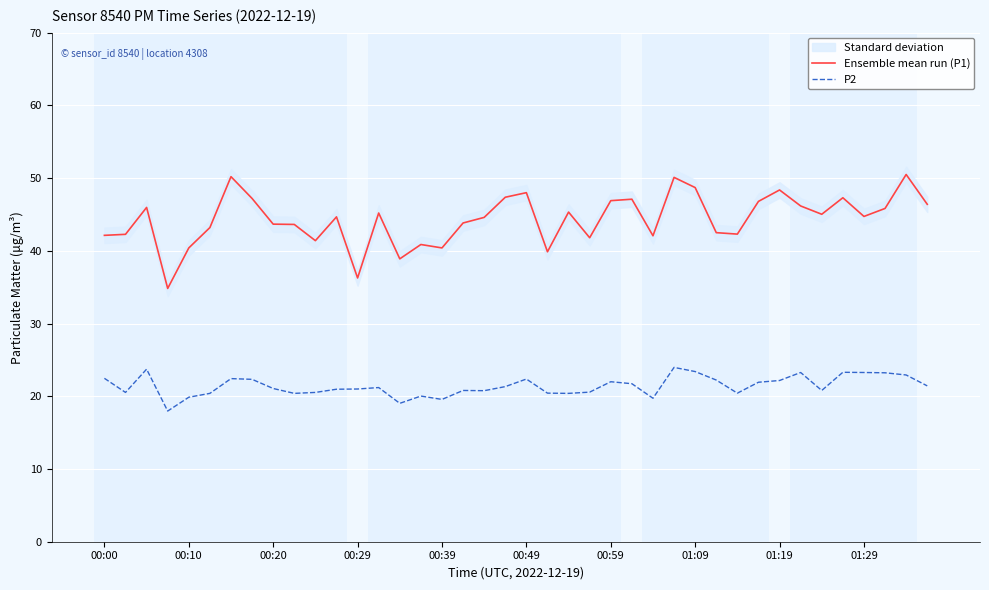

At 18, list the series in order from largest to smallest.

Ensemble mean run (P1), P2